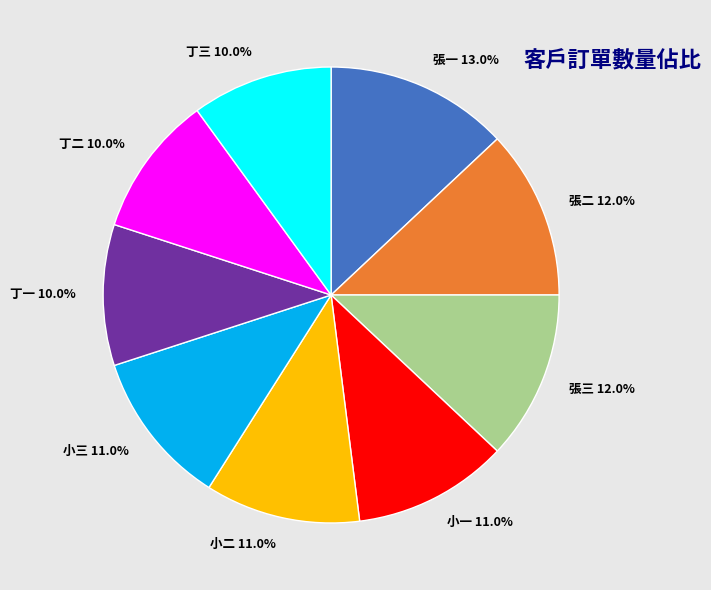

What percentage is the 丁三 slice, to the nearest percent?

10%